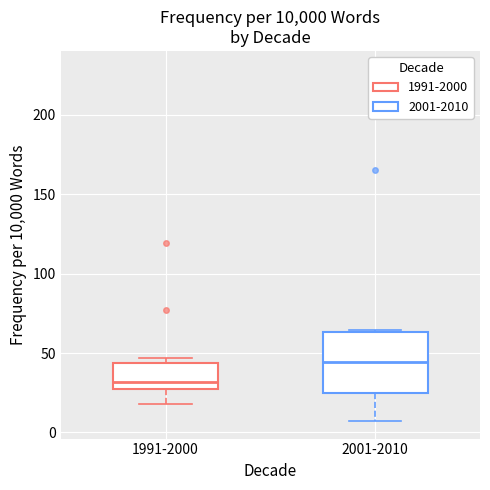

Where is the lower edge of the box for 1991-2000 on the y-axis? The values are not printed on the chart, so give them approximately, as read against the axis.

25